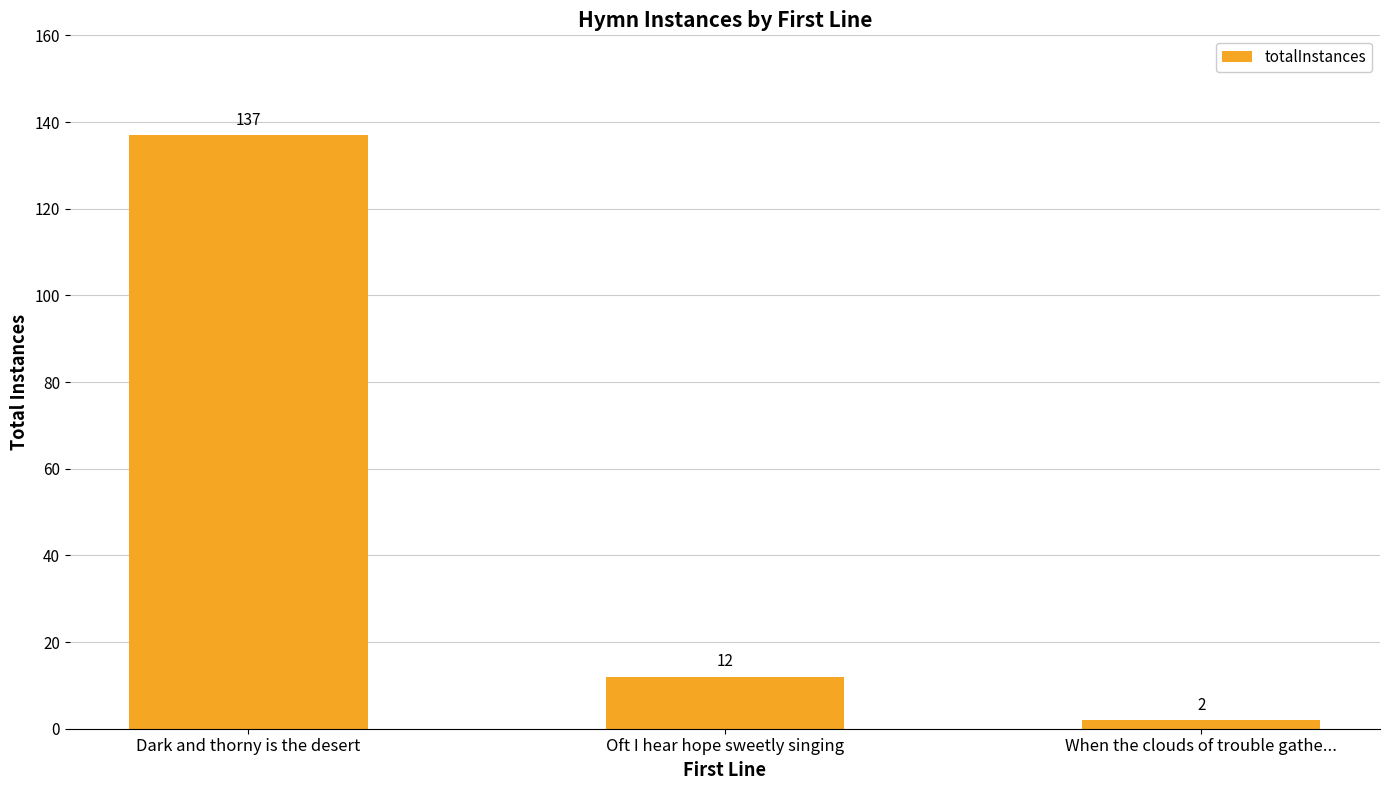

What position from the left is Dark and thorny is the desert?

1